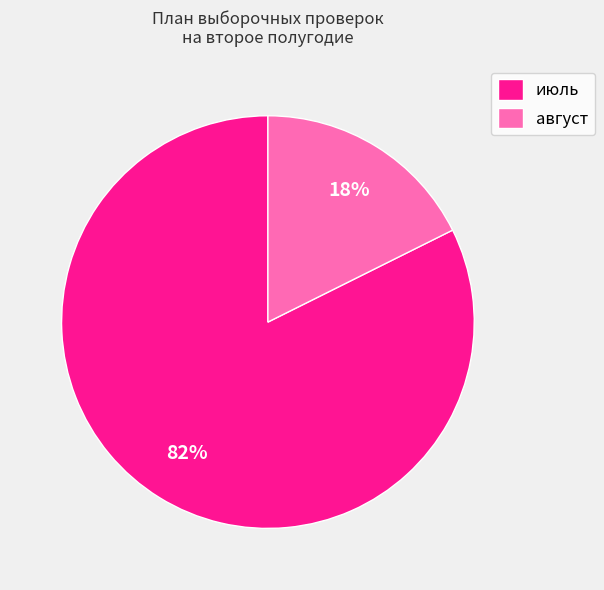

Which category has the smallest portion of the pie?

август